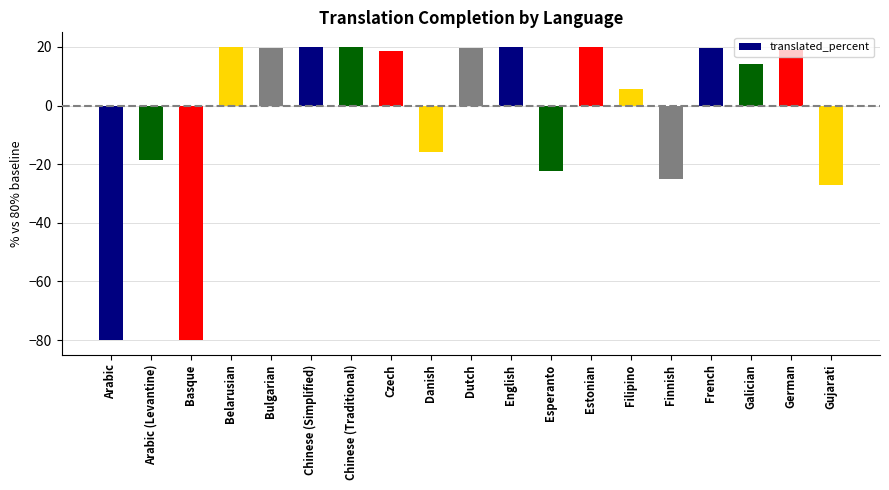

What is the change in value from Czech to Dutch?

+1.0